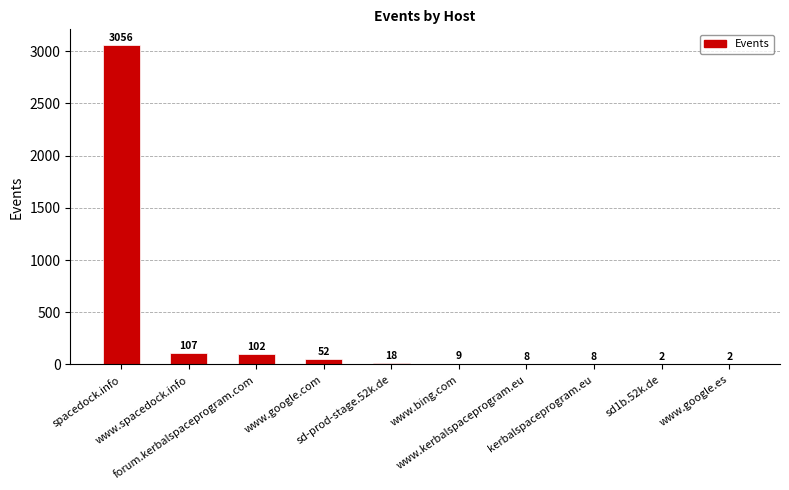

What is the sum of all values?

3364